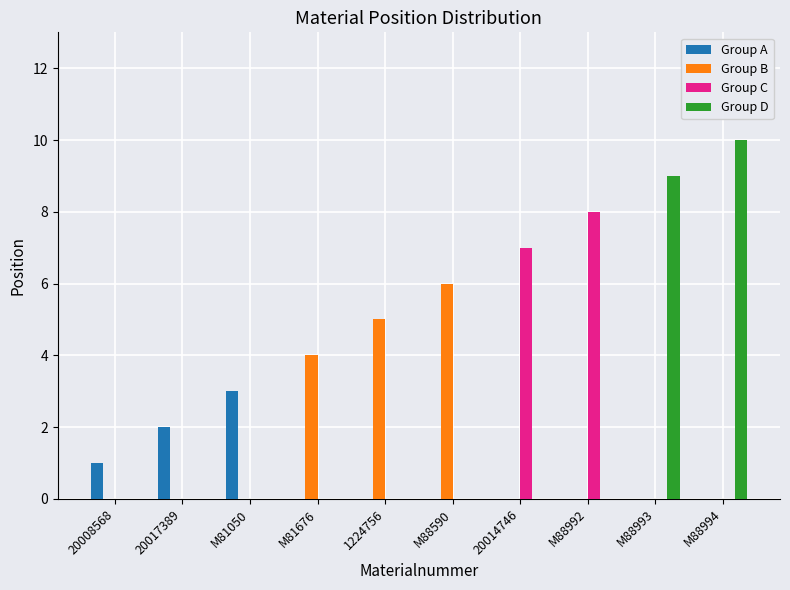

What is the total value across all series at M88993?

9